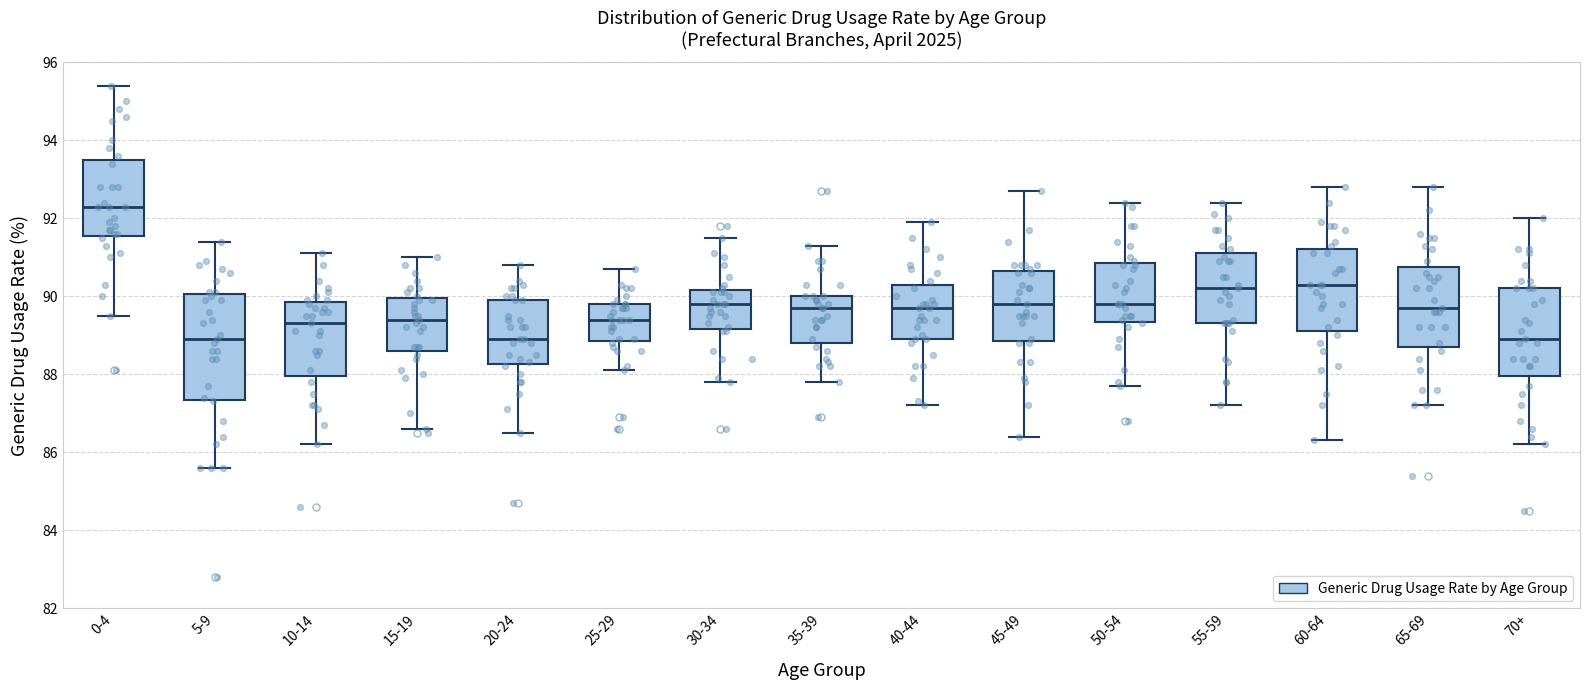

Reading left to right, transcribe this box plot: for each box, give where its median line is, the range the box spans, and where its two whiskers end, as read against the y-axis. The values are not printed on the chart, so give them approximately, as read against the axis.

0-4: median 92.4, box 91.6 to 93.6, whiskers 89.6 to 95.4
5-9: median 89.0, box 87.4 to 90.0, whiskers 85.6 to 91.4
10-14: median 89.4, box 88.0 to 89.8, whiskers 86.2 to 91.2
15-19: median 89.4, box 88.6 to 90.0, whiskers 86.6 to 91.0
20-24: median 89.0, box 88.2 to 90.0, whiskers 86.6 to 90.8
25-29: median 89.4, box 88.8 to 89.8, whiskers 88.2 to 90.8
30-34: median 89.8, box 89.2 to 90.2, whiskers 87.8 to 91.6
35-39: median 89.8, box 88.8 to 90.0, whiskers 87.8 to 91.4
40-44: median 89.8, box 89.0 to 90.4, whiskers 87.2 to 92.0
45-49: median 89.8, box 88.8 to 90.6, whiskers 86.4 to 92.8
50-54: median 89.8, box 89.4 to 90.8, whiskers 87.8 to 92.4
55-59: median 90.2, box 89.4 to 91.2, whiskers 87.2 to 92.4
60-64: median 90.4, box 89.2 to 91.2, whiskers 86.4 to 92.8
65-69: median 89.8, box 88.8 to 90.8, whiskers 87.2 to 92.8
70+: median 89.0, box 88.0 to 90.2, whiskers 86.2 to 92.0